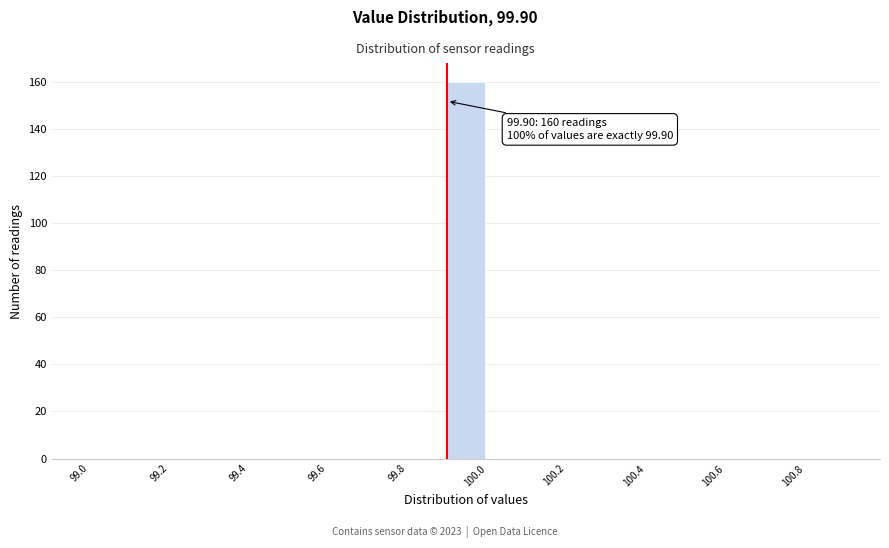

Over which range of the x-axis is the bar tallest?

99.9 to 100.0